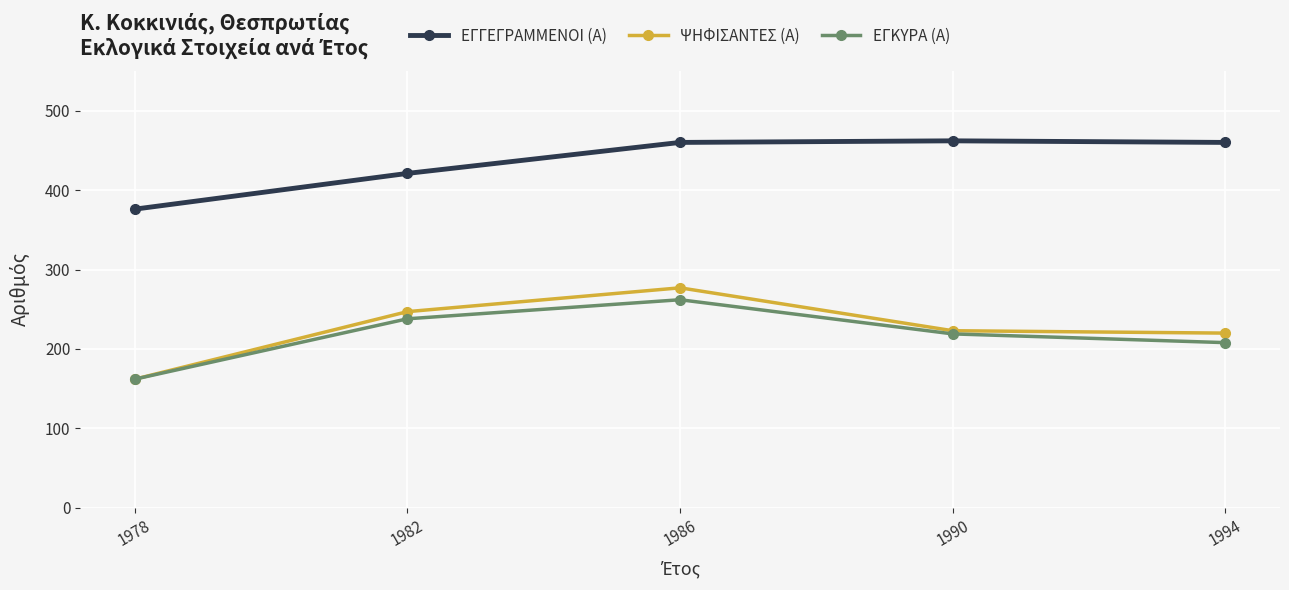

What is the total value across all series at 1990?

904